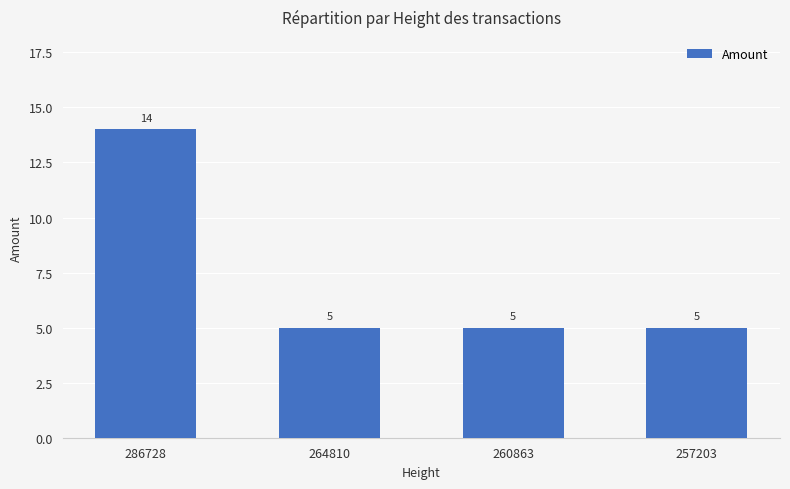

What is the value of the 3rd bar from the left?

5